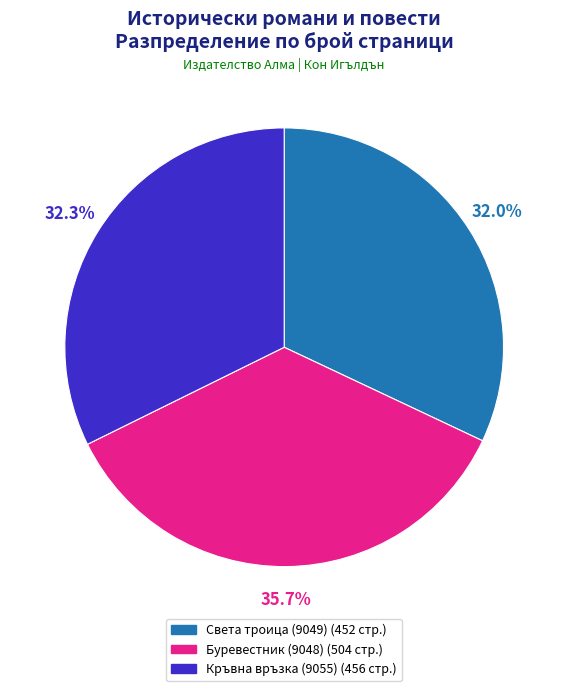

Combined, what portion of the pie is Кръвна връзка (9055) and Света троица (9049)?

64.3%